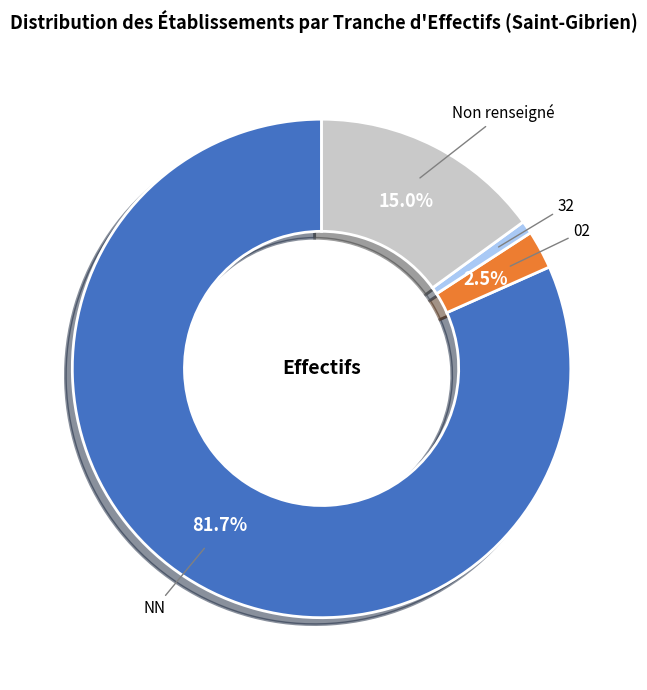

True or false: 32 accounts for 15% of the total.

False